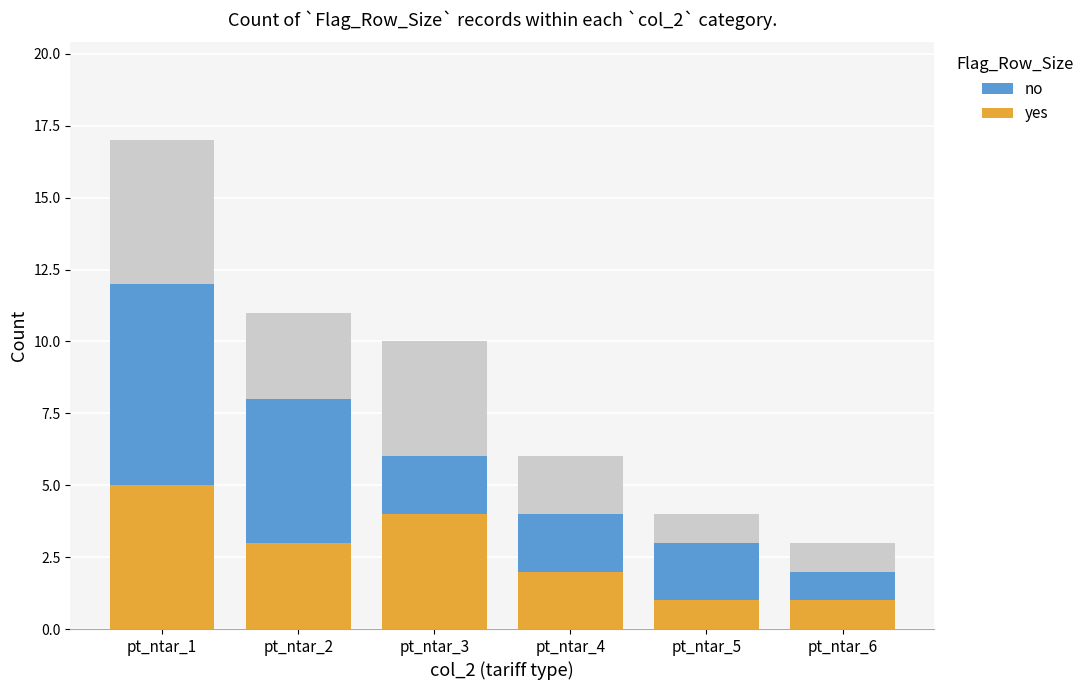

At which category is the sum across all series the highest?

pt_ntar_1